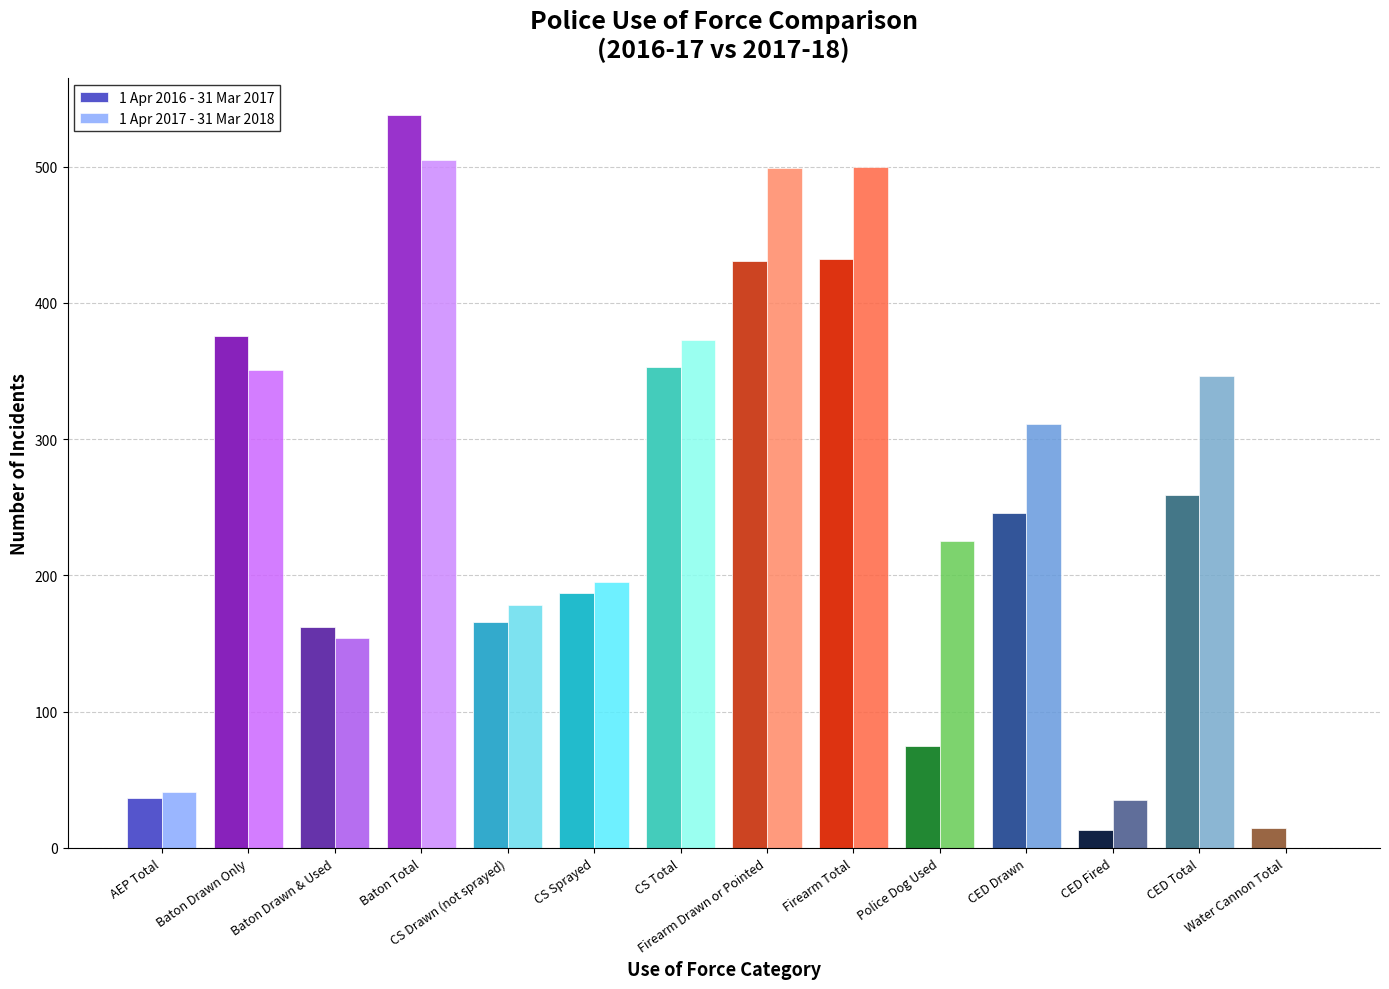

What is the difference between the 1 Apr 2017 - 31 Mar 2018 values at CS Total and Baton Drawn & Used?

219